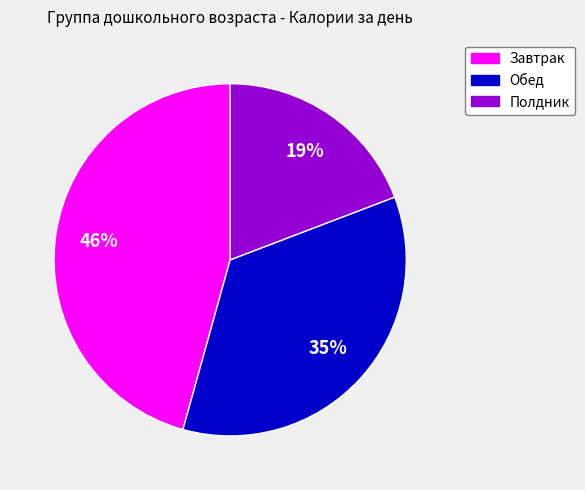

To the nearest percent, what percentage of the pie is Полдник?

19%